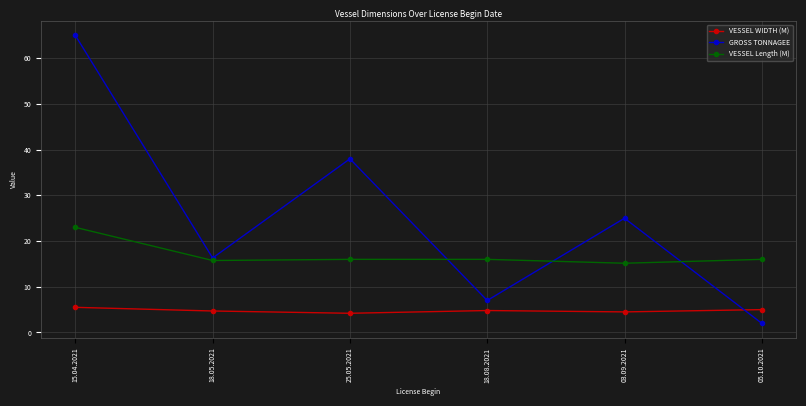

Where is the first local minimum for GROSS TONNAGEE?

18.05.2021